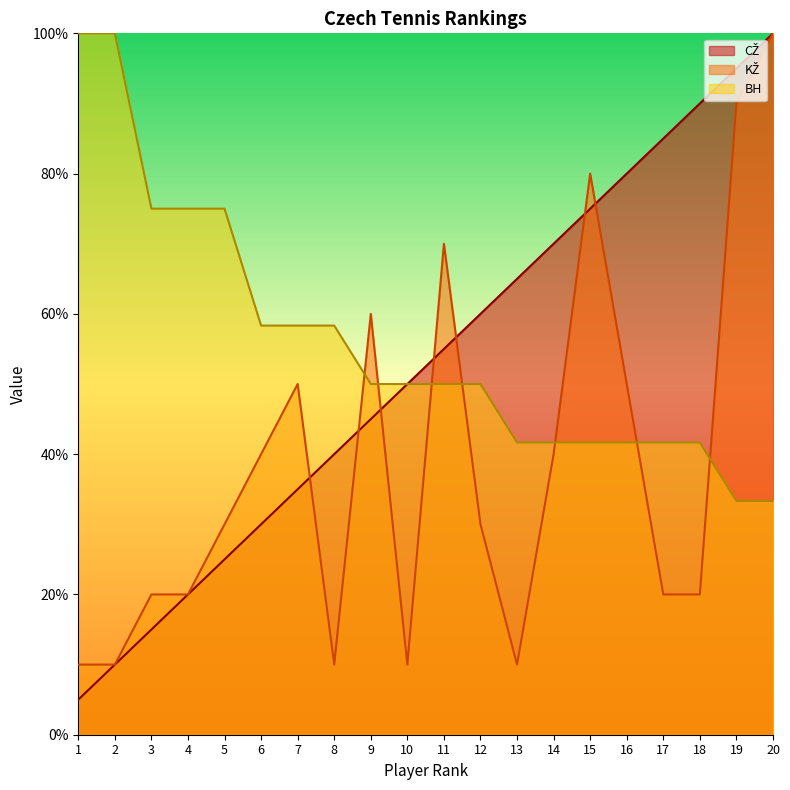

True or false: KZ has a value of 10.0 at 13.

True